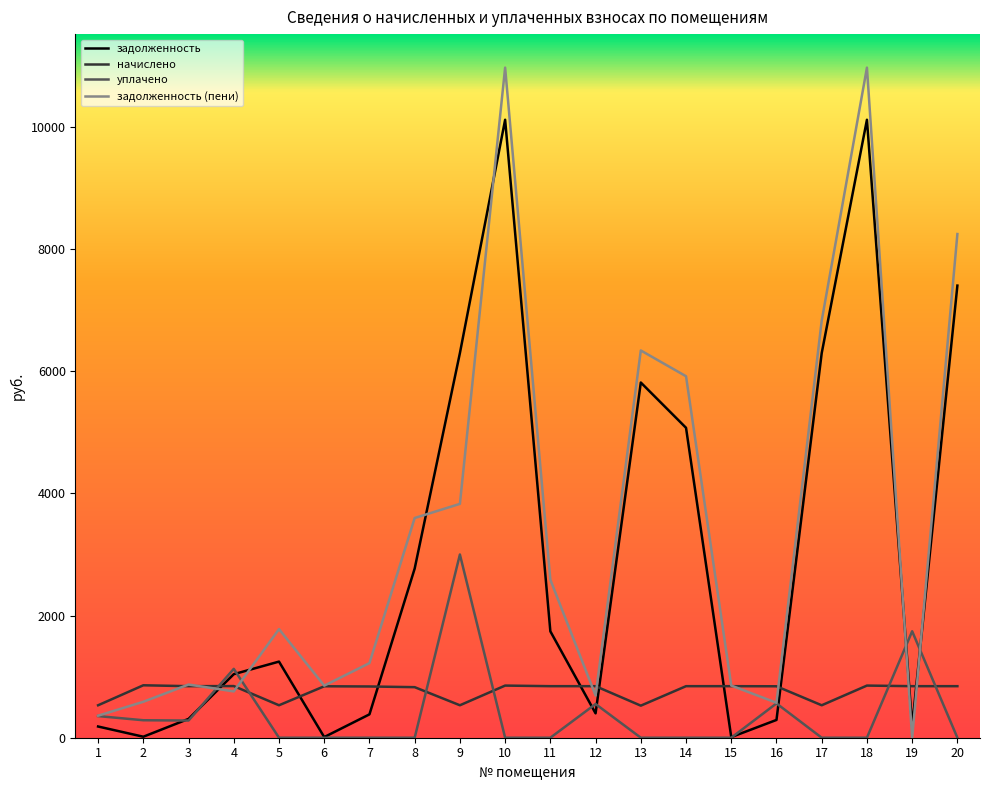

Rank the series by their maximum value, from highest to lowest.

задолженность (пени), задолженность, уплачено, начислено